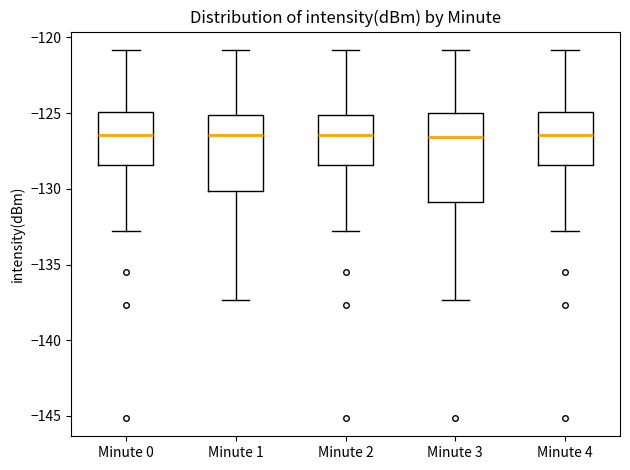

Where is the lower edge of the box for Minute 1 on the y-axis? The values are not printed on the chart, so give them approximately, as read against the axis.

-130.0